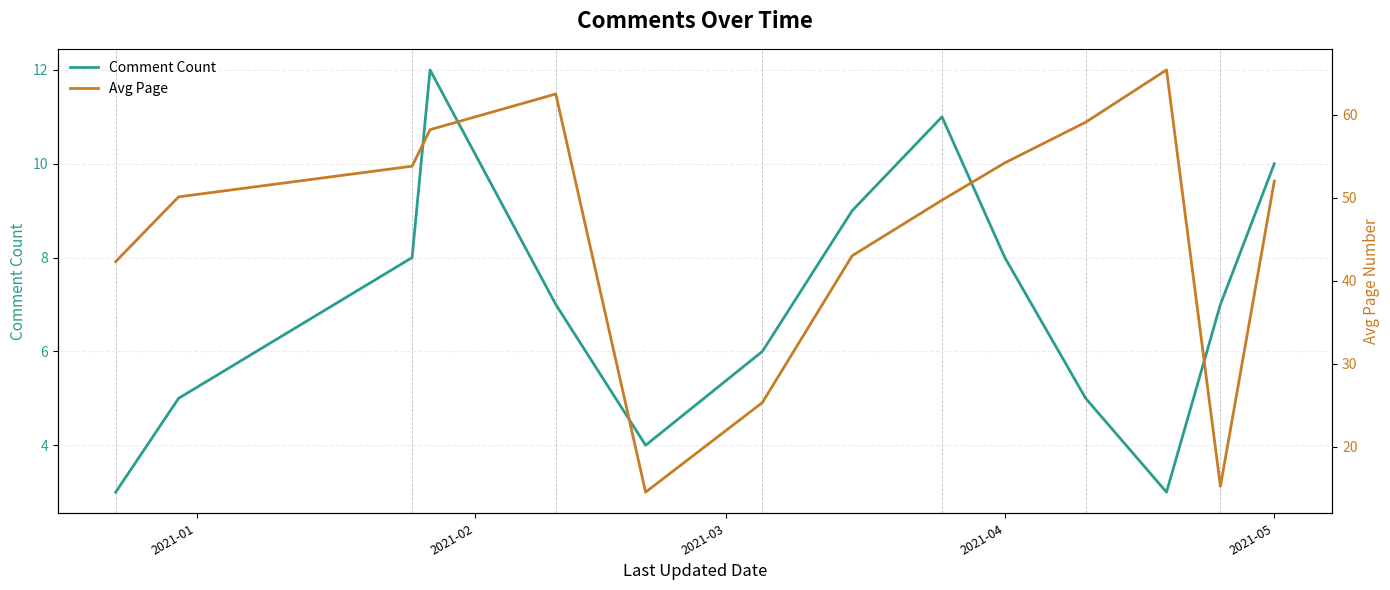

What is the lowest value of the Comment Count series?

3